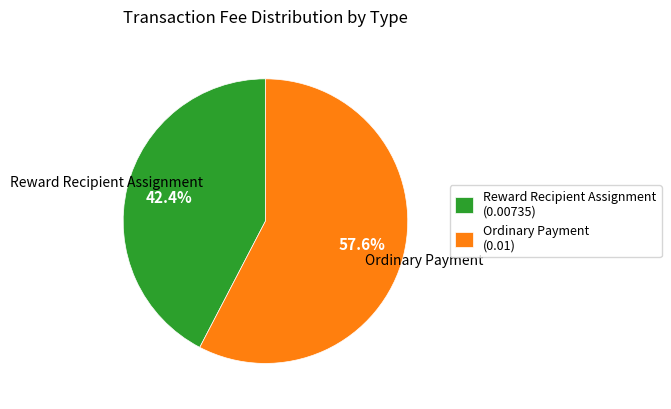

True or false: Reward Recipient Assignment accounts for 33% of the total.

False